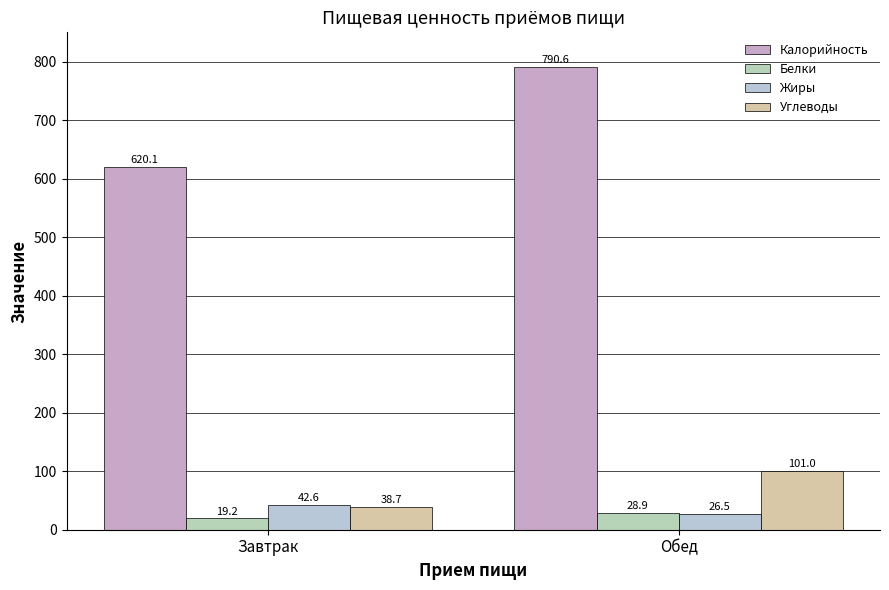

What is the label of the 2nd bar from the right?

Завтрак